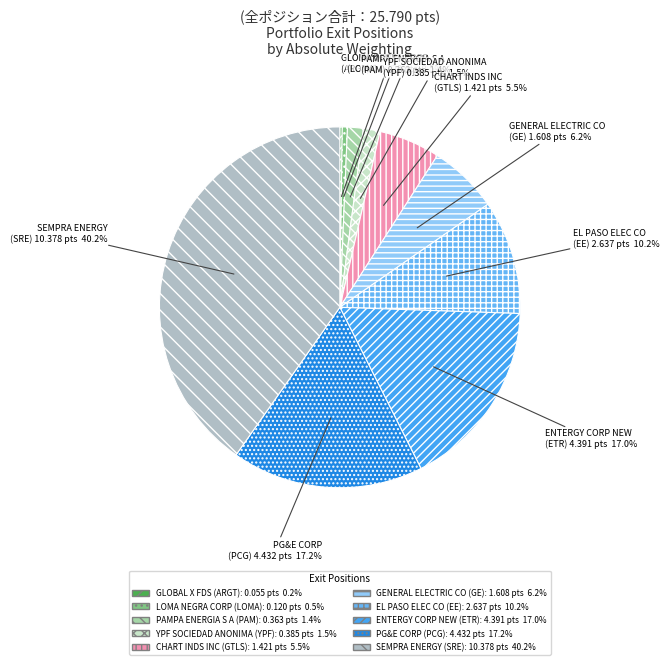

Is there any slice that represents more than half of the pie?

No